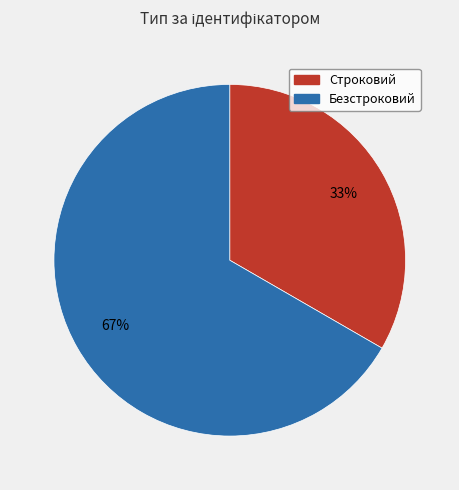

What is the smallest slice in the pie chart?

Строковий